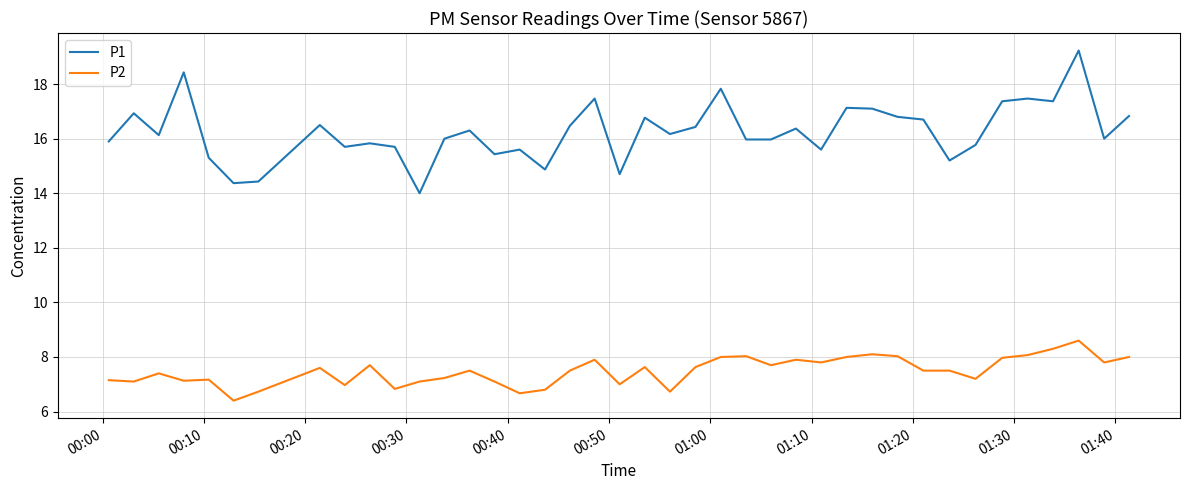

Rank the series by their average value, from lowest to highest.

P2, P1